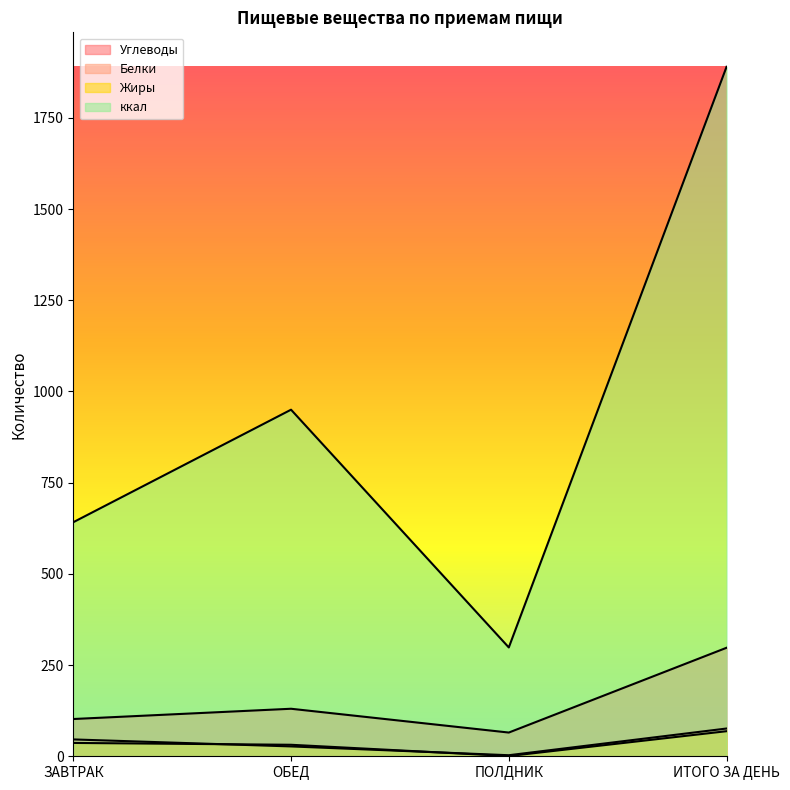

Which series has the largest range (max minus min)?

ккал